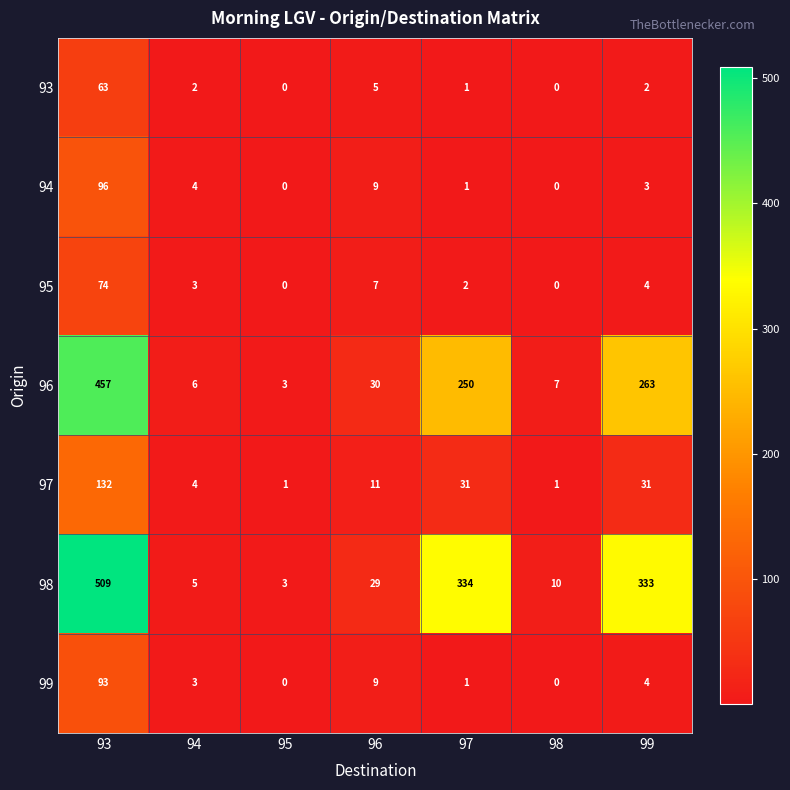

What is the sum of all 95 values?

90